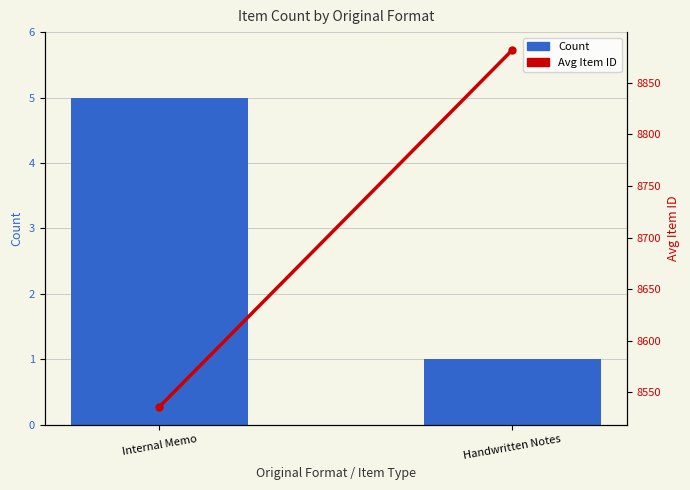

List the series in order of their overall mean, lowest first.

Count, Avg Item ID